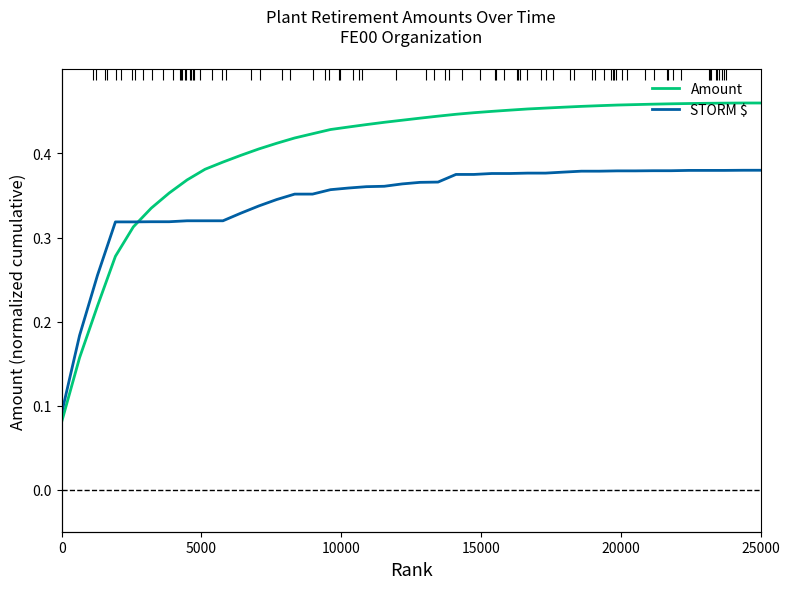

The value of Amount at 15 is 0.6. True or false?

False